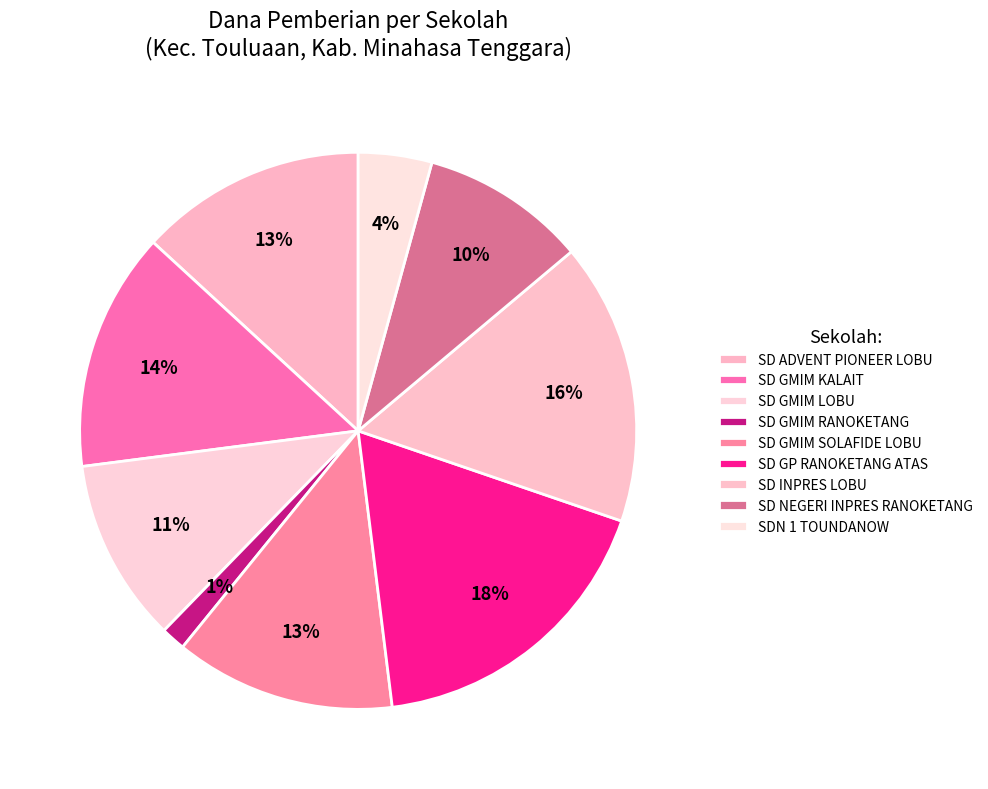

The SD GMIM SOLAFIDE LOBU slice represents 13% of the pie. True or false?

True